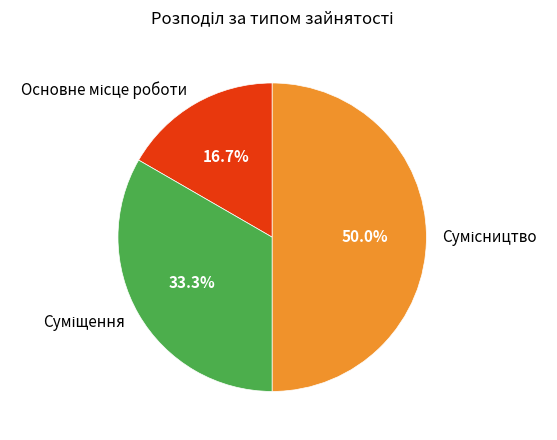

What percentage is the Сумісництво slice, to the nearest percent?

50%